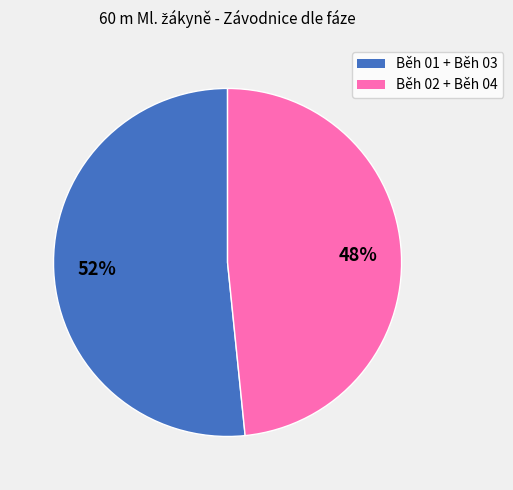

Is there any slice that represents more than half of the pie?

Yes